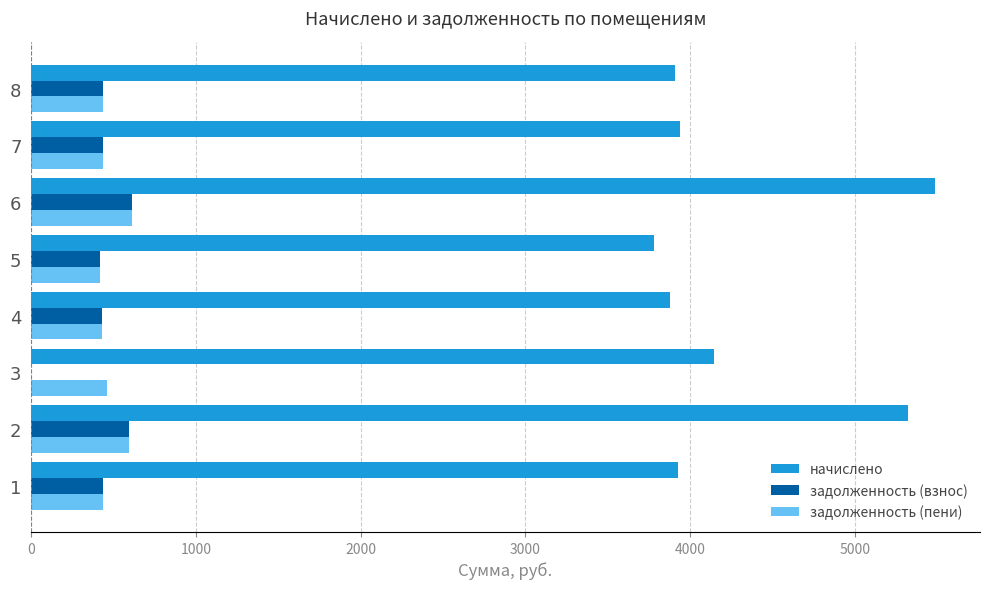

The value of начислено at 6 is 5486.1. True or false?

True